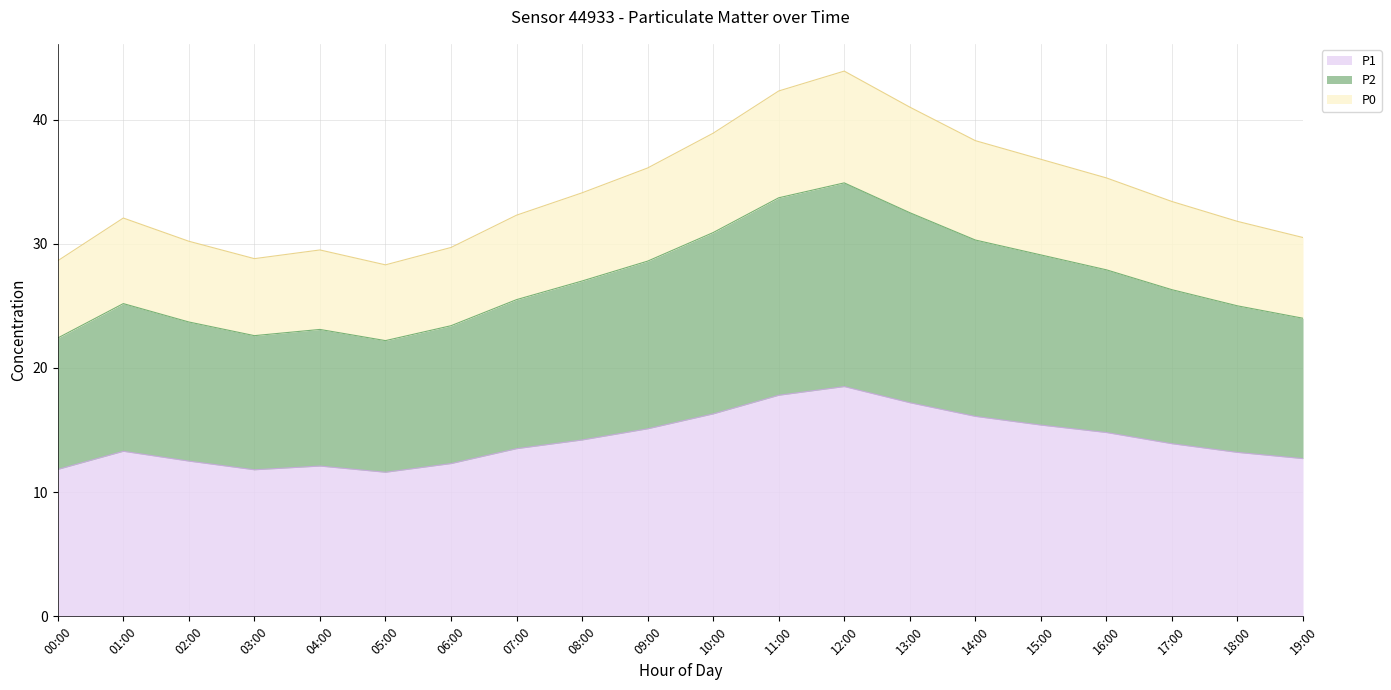

How many values in the P2 series are below 26?

10